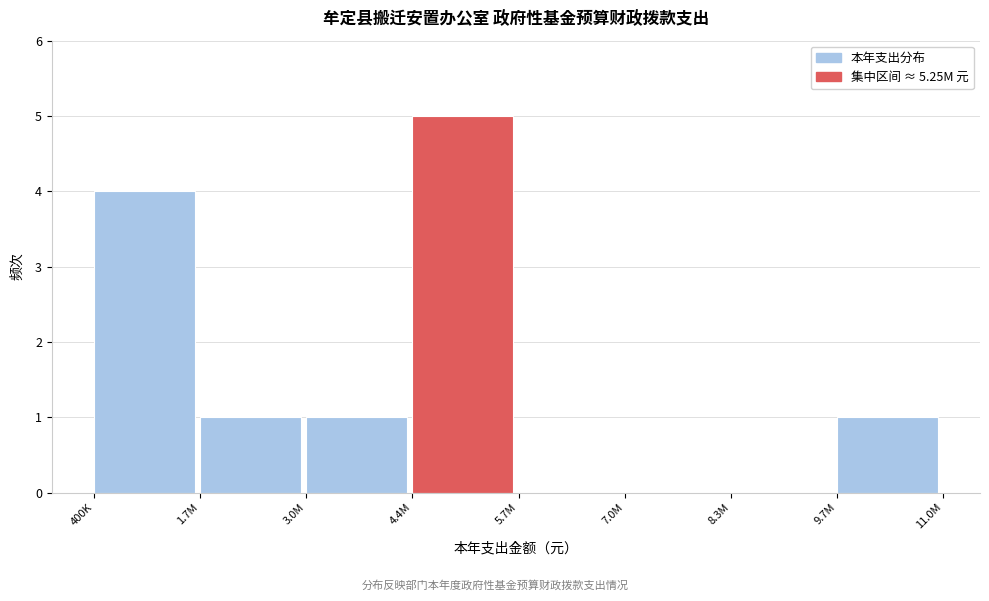

Reading left to right, list all the values displayed in this chart.

400K=4	1.7M=1	3.0M=1	4.4M=5	5.7M=0	7.0M=0	8.3M=0	9.7M=1